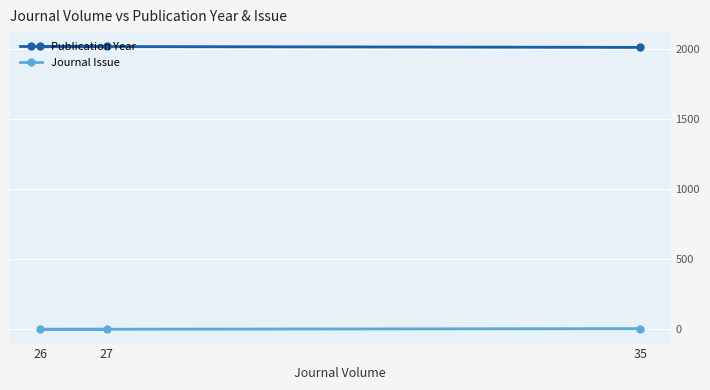

Reading right to left, list all the values displayed in this chart.

Publication Year: 2021	2020	2013
Journal Issue: 1	1	6